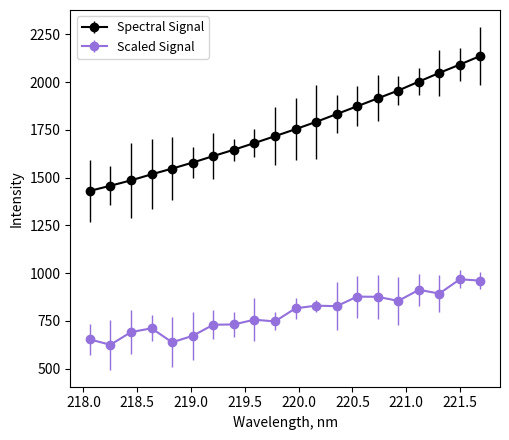

What is the average value of the Scaled Signal series?

788.4